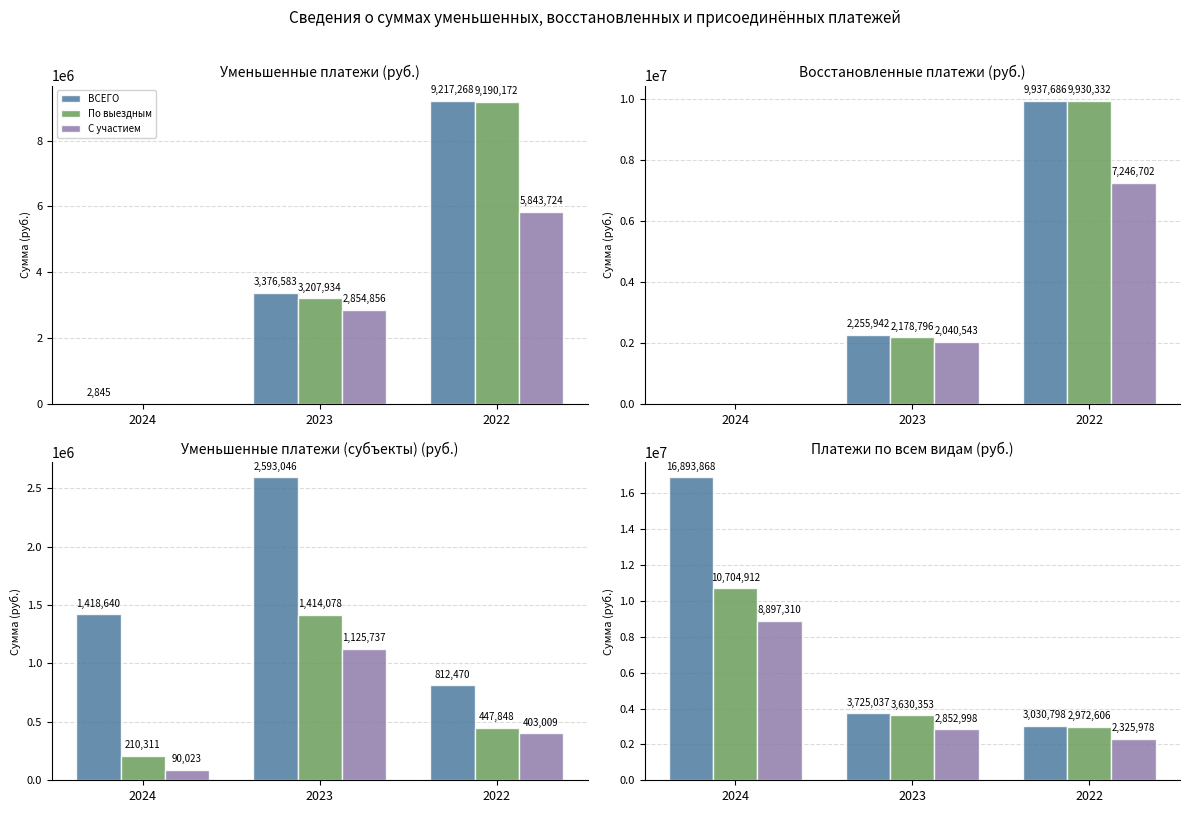

The value of По выездным at 2023 is 1882987. True or false?

False